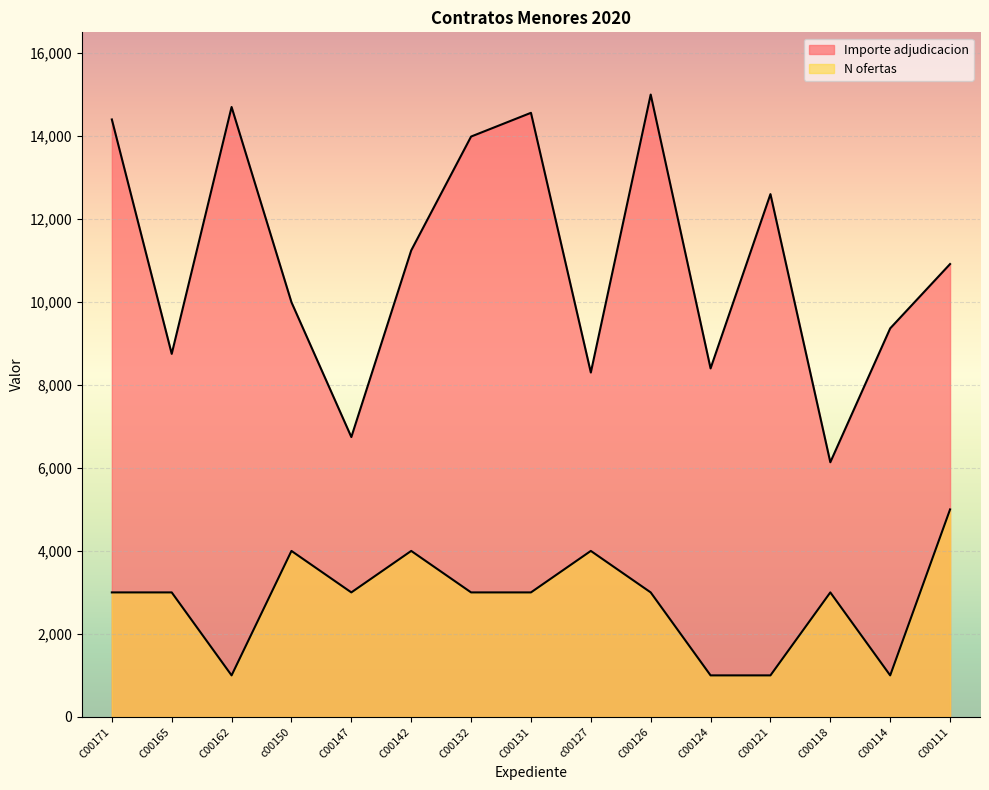

At which category is the sum across all series the highest?

C00126